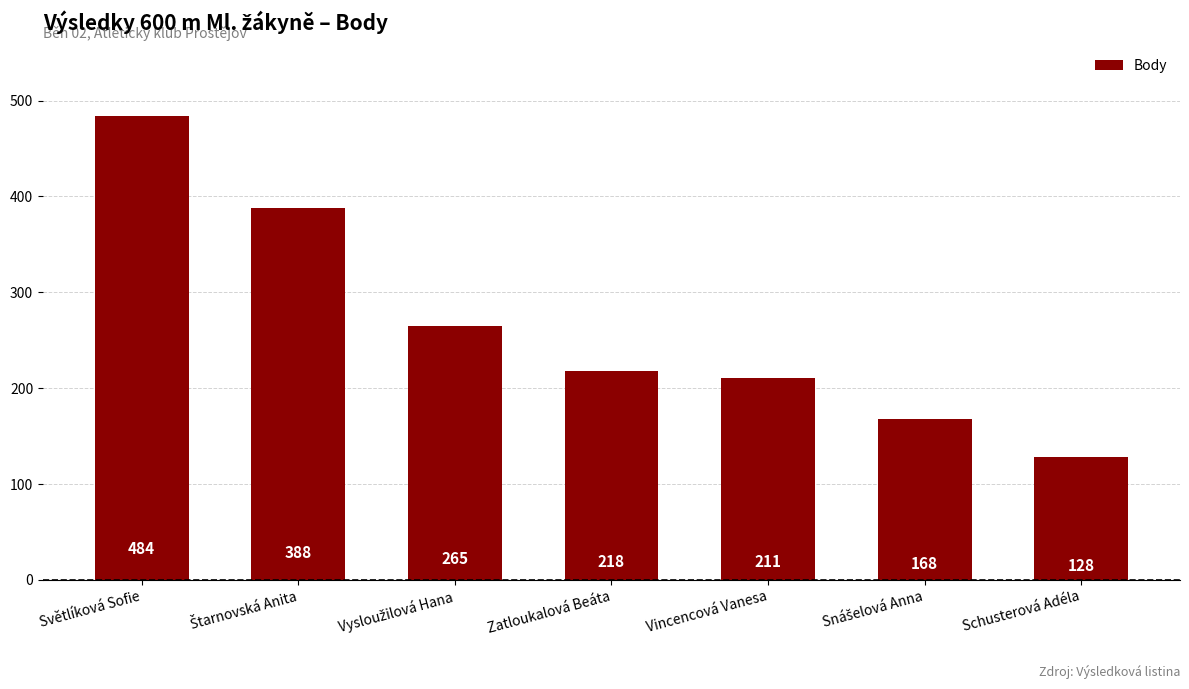

Read the value at Vincencová Vanesa, to the nearest 5.

210